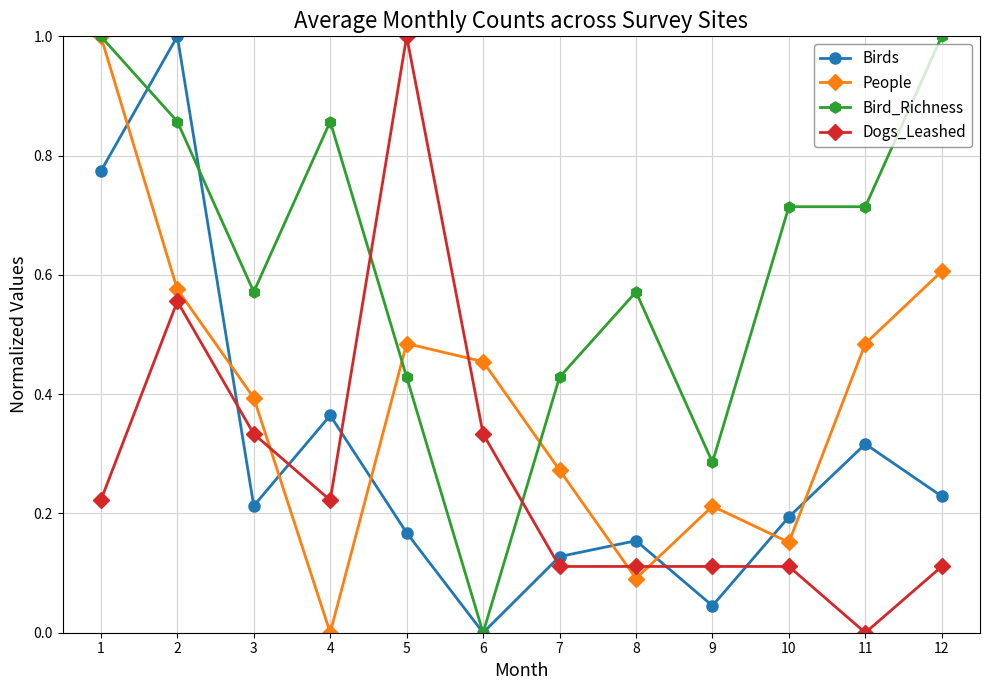

In Birds, how many points are higher than both neighbors (excluding endpoints)?

4